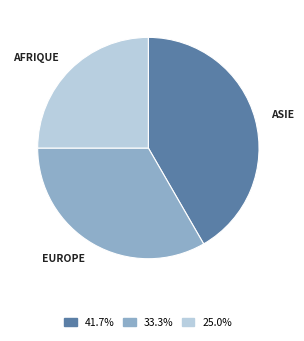

Does any single category account for the majority?

No